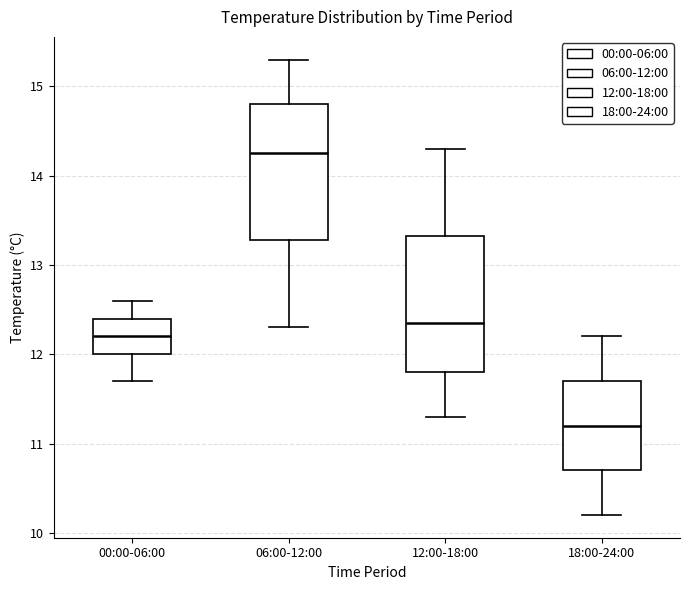

Where does the upper whisker of the box for 06:00-12:00 end on the y-axis? The values are not printed on the chart, so give them approximately, as read against the axis.

15.3